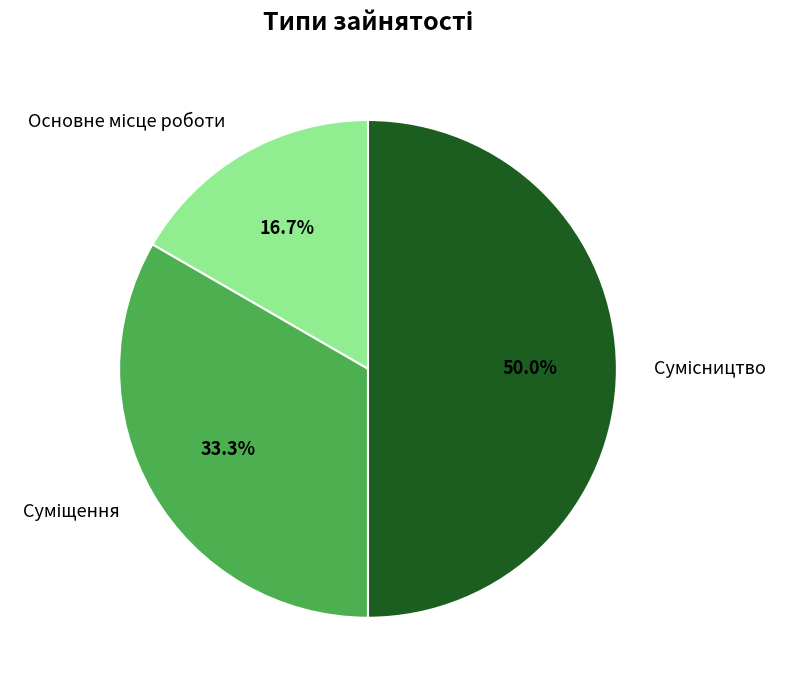

How many segments does this pie chart have?

3